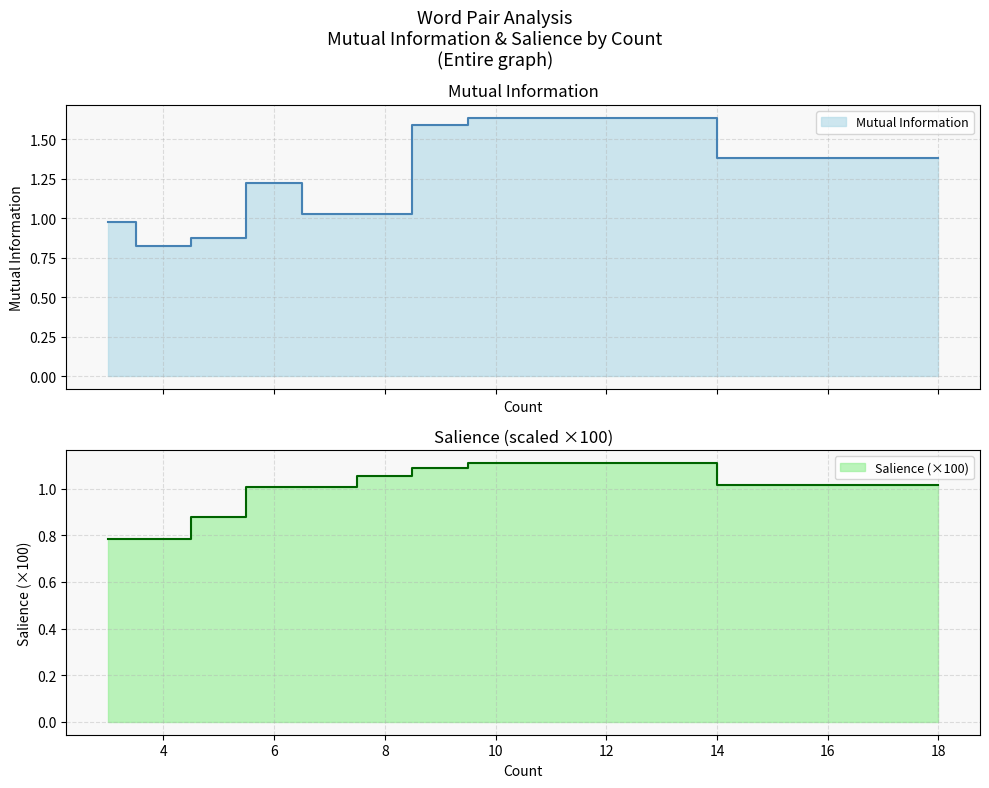

Which series has the widest spread of values?

Mutual Information